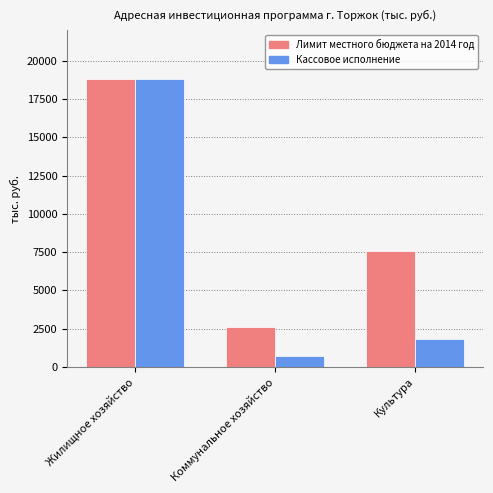

What is the average value of the Лимит местного бюджета на 2014 год series?

9677.1